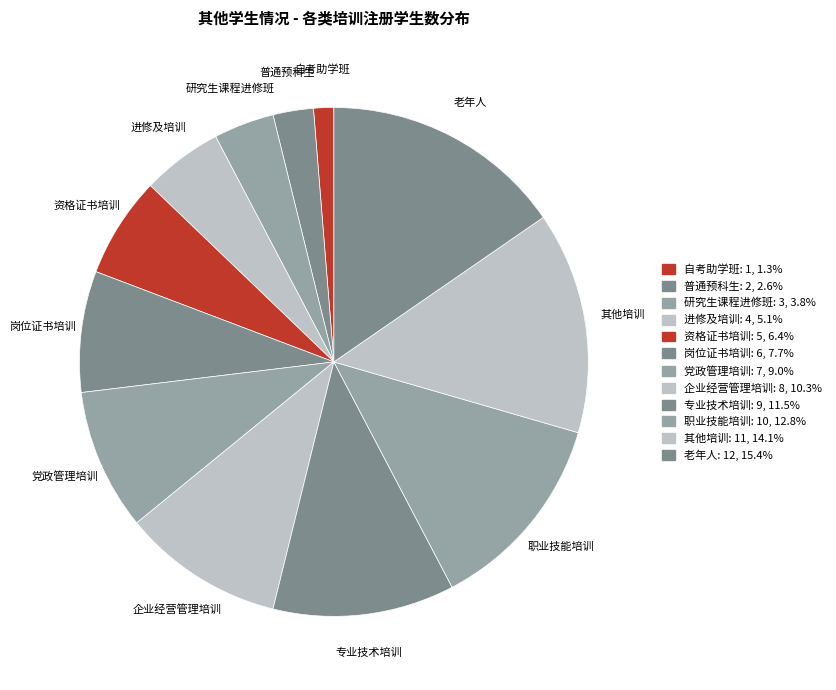

Count the number of slices in the pie.

12